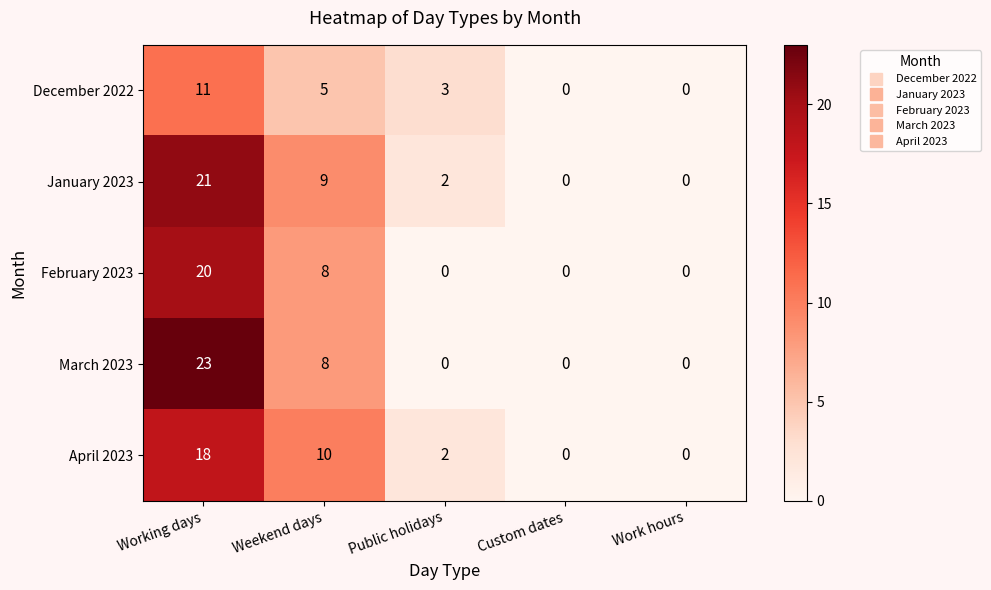

Which series has the widest spread of values?

March 2023